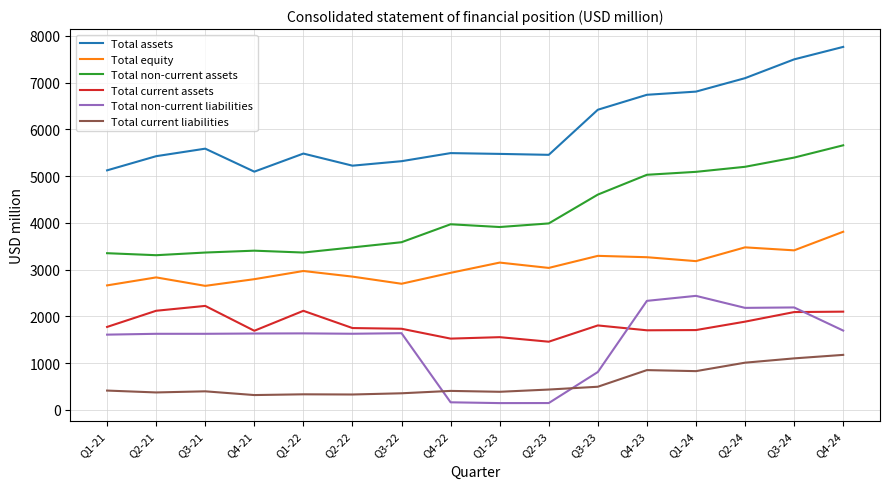

At which category is the sum across all series the highest?

Q4-24